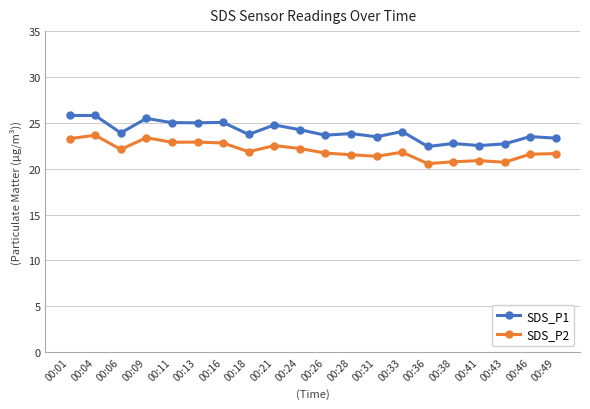

What is the maximum value for SDS_P1?

25.8